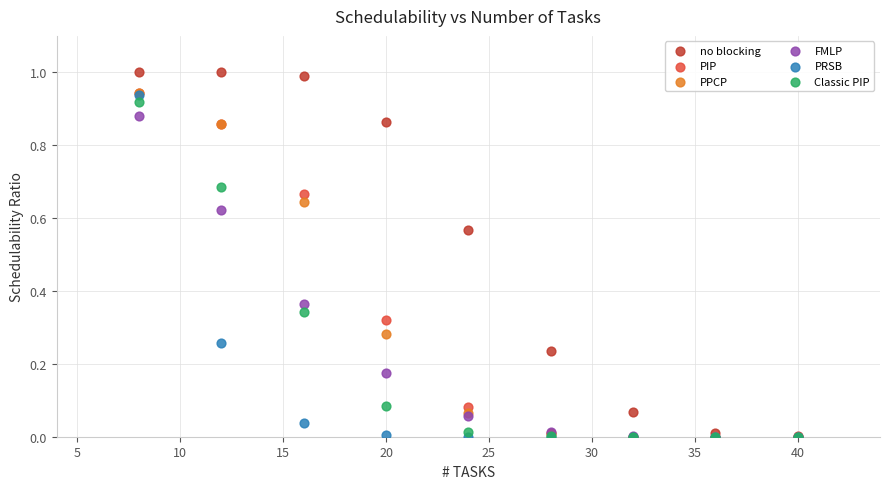

Which series has the widest spread of Y values?

no blocking